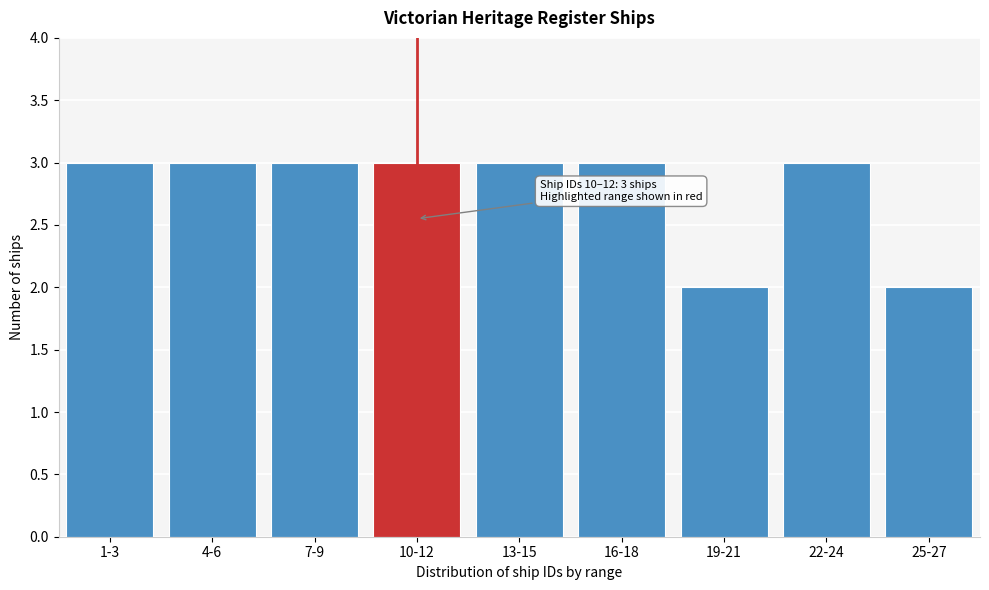

Reading left to right, transcribe all the data shown in this chart.

1-3=3	4-6=3	7-9=3	10-12=3	13-15=3	16-18=3	19-21=2	22-24=3	25-27=2